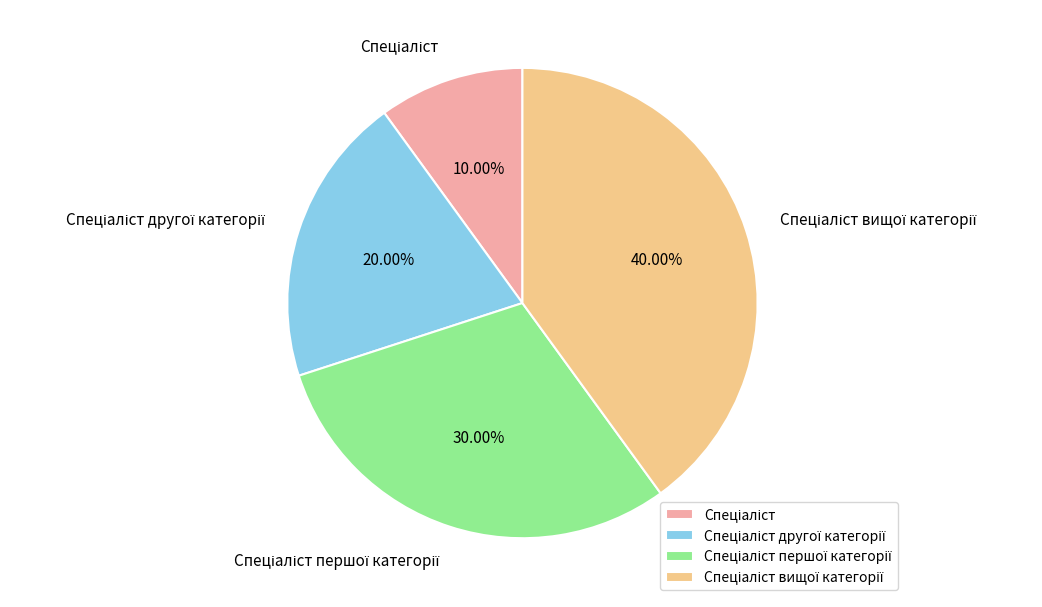

Count the number of slices in the pie.

4